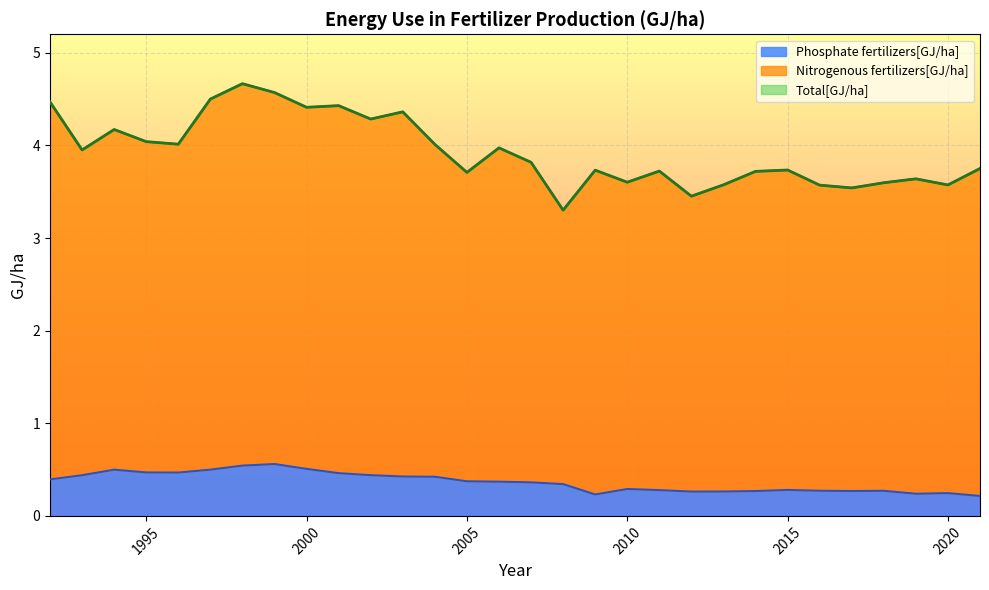

Where is the first local minimum for Phosphate fertilizers[GJ/ha]?

1996